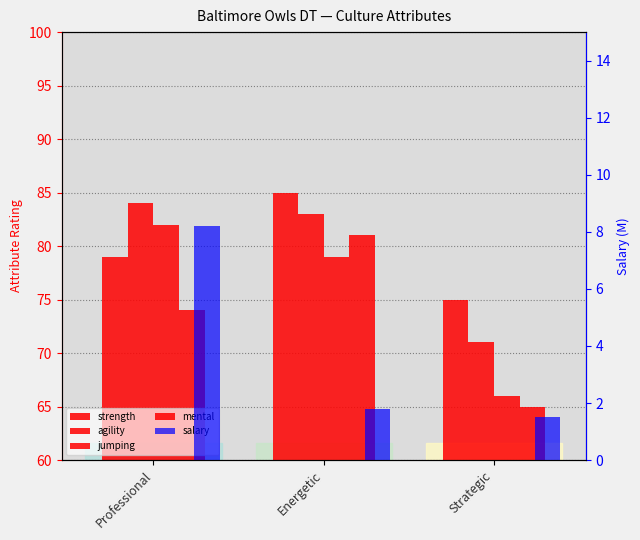

At which category does the chart reach its peak across all series?

Energetic